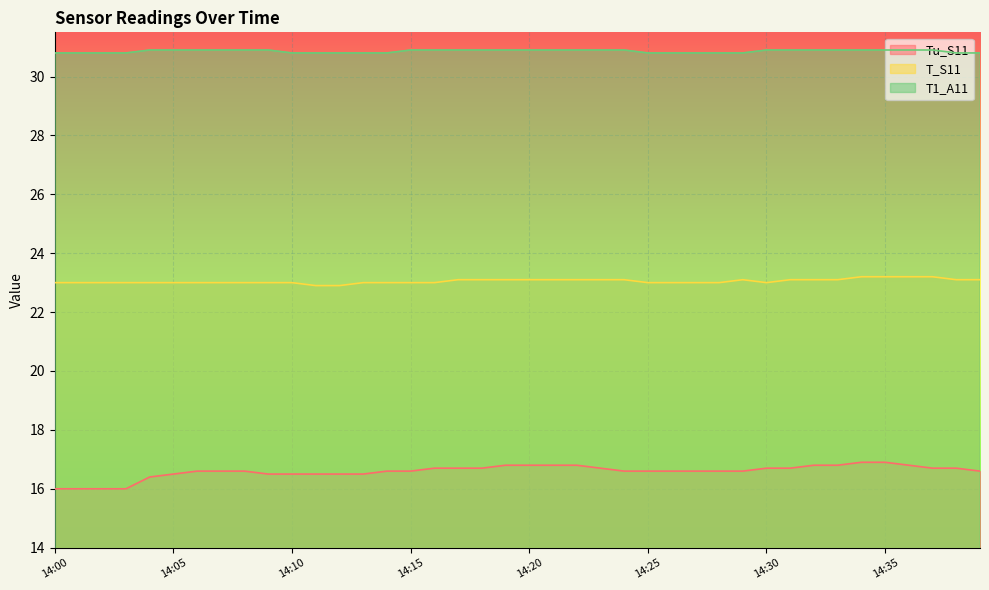

True or false: T1_A11 and Tu_S11 cross at least once.

False